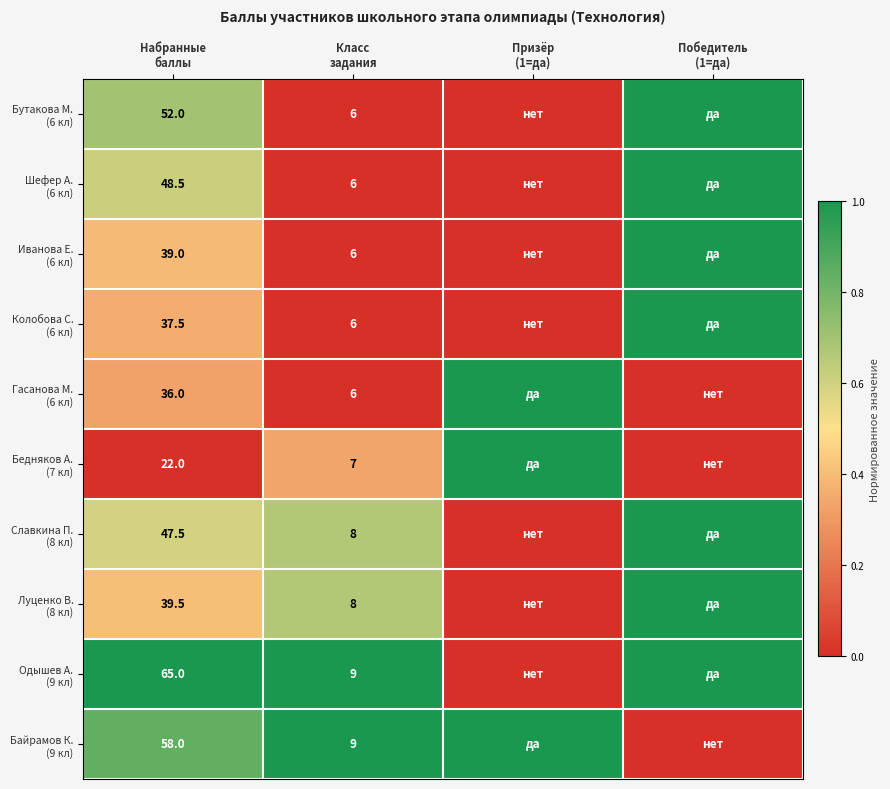

What is the difference between the highest and lowest values at Победитель
(1=да)?

1.0